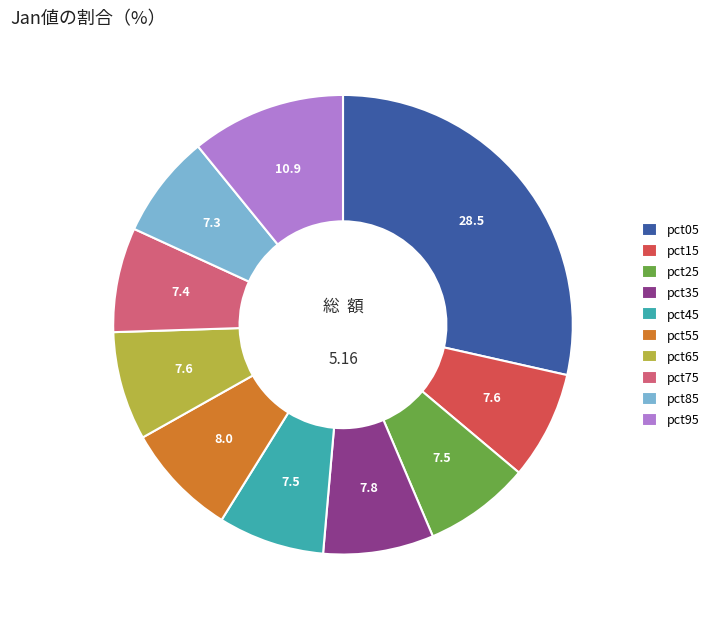

Is the sum of pct55 and pct85 greater than half?

No